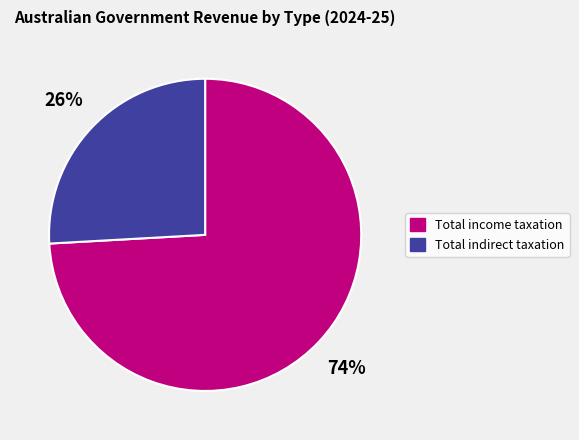

To the nearest percent, what is the difference between the largest and smallest slice percentages?

48%